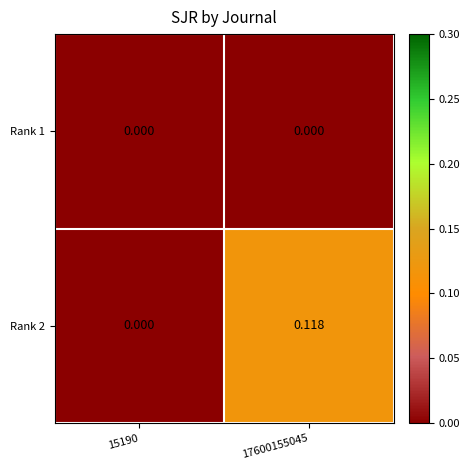

Reading right to left, transcribe all the data shown in this chart.

Rank 1: 17600155045=0.0	15190=0.0
Rank 2: 17600155045=0.1	15190=0.0